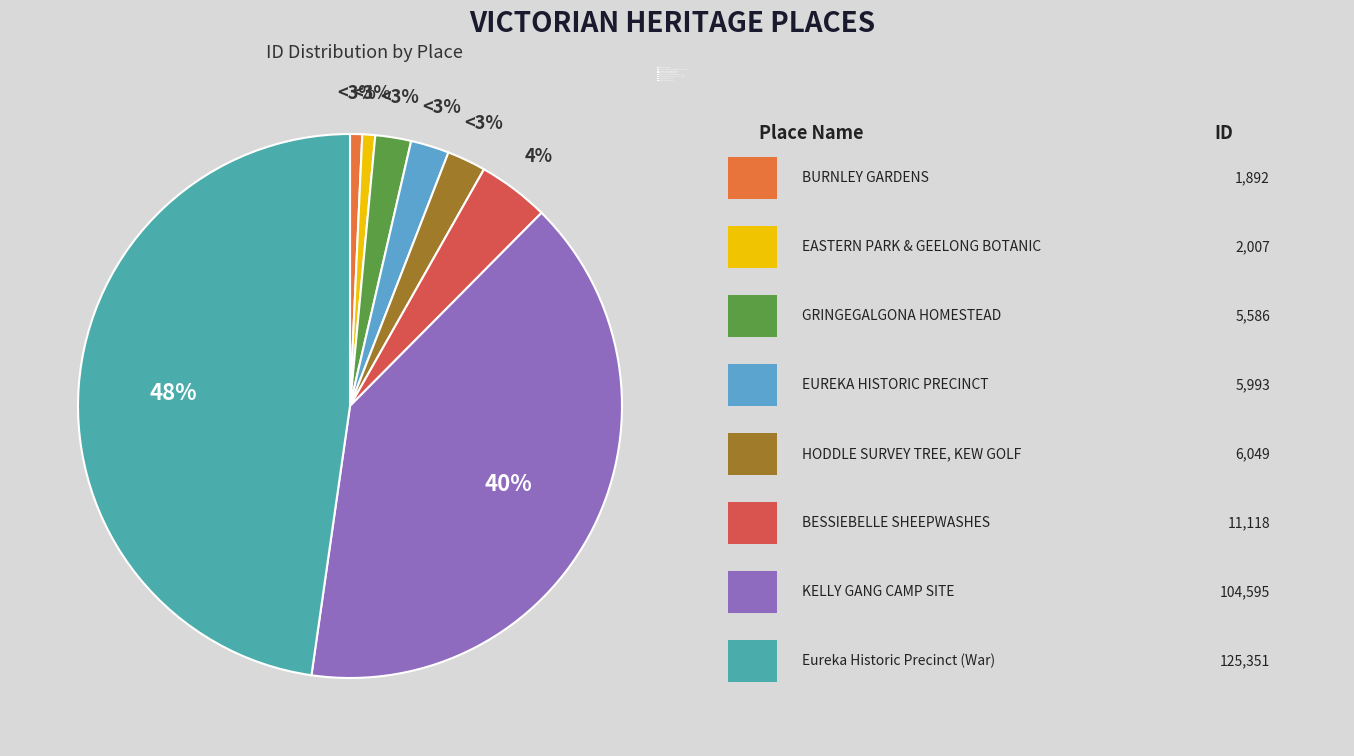

Is BESSIEBELLE SHEEPWASHES AND YARDS the majority of the pie?

No